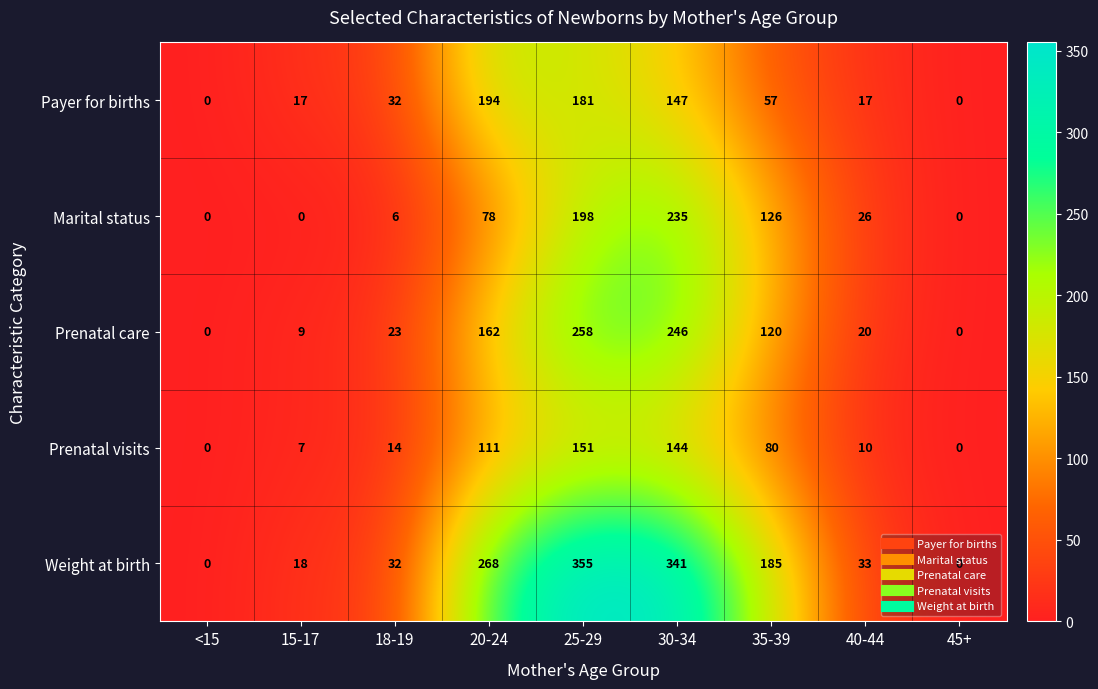

How many series are shown in this chart?

5